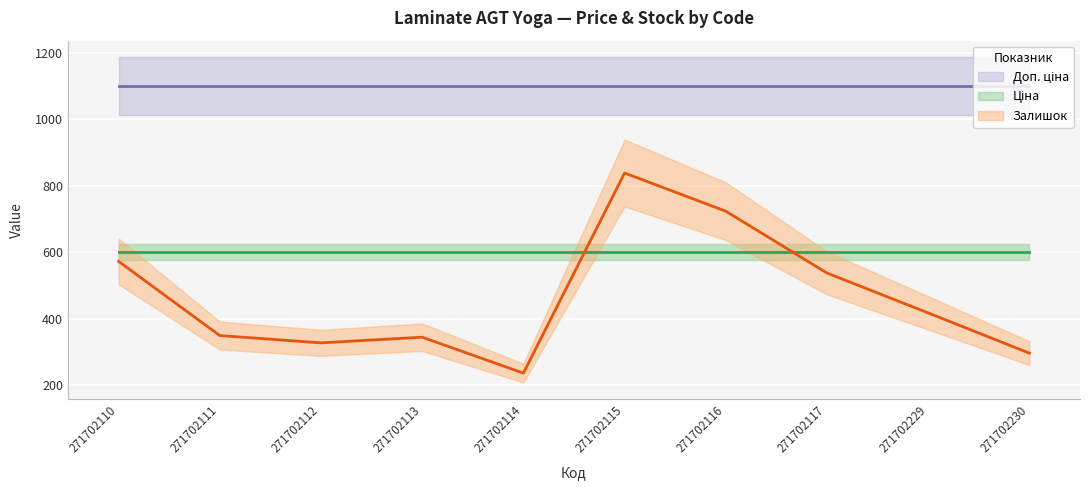

Which series ends up on top after the final intersection of Залишок and Ціна?

Ціна